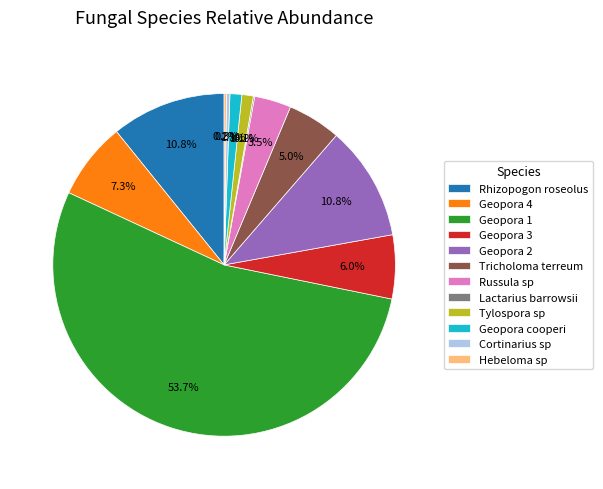

Which category has the biggest portion of the pie?

Geopora 1